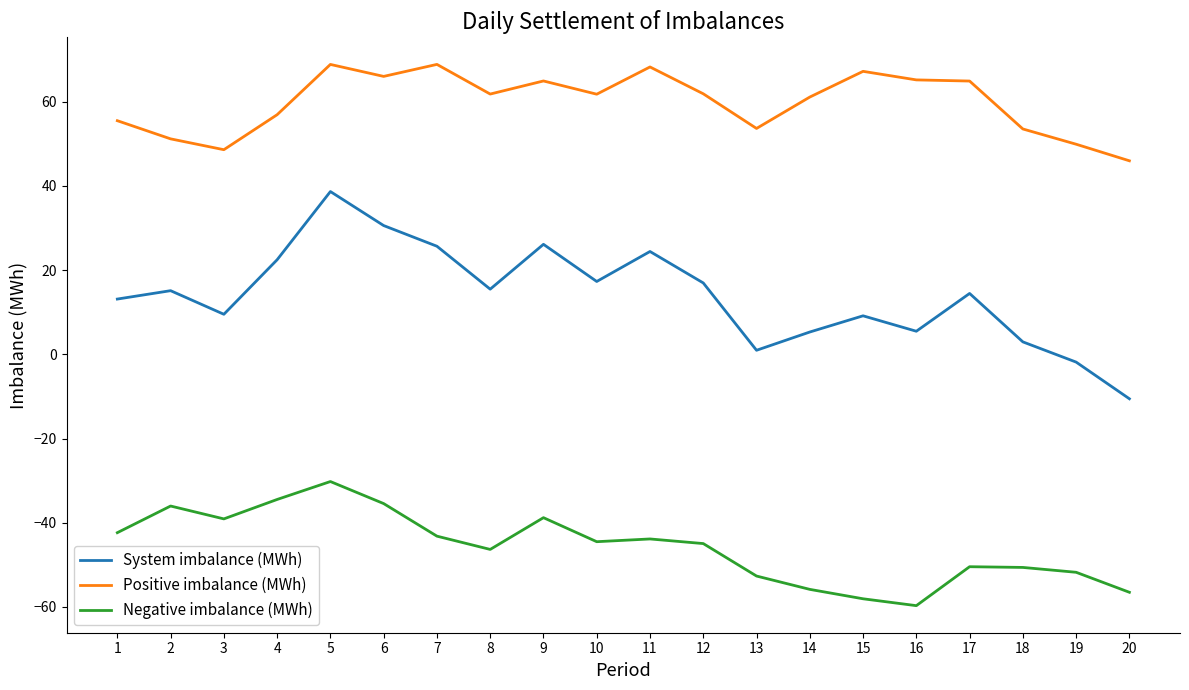

Which series has the widest spread of values?

System imbalance (MWh)